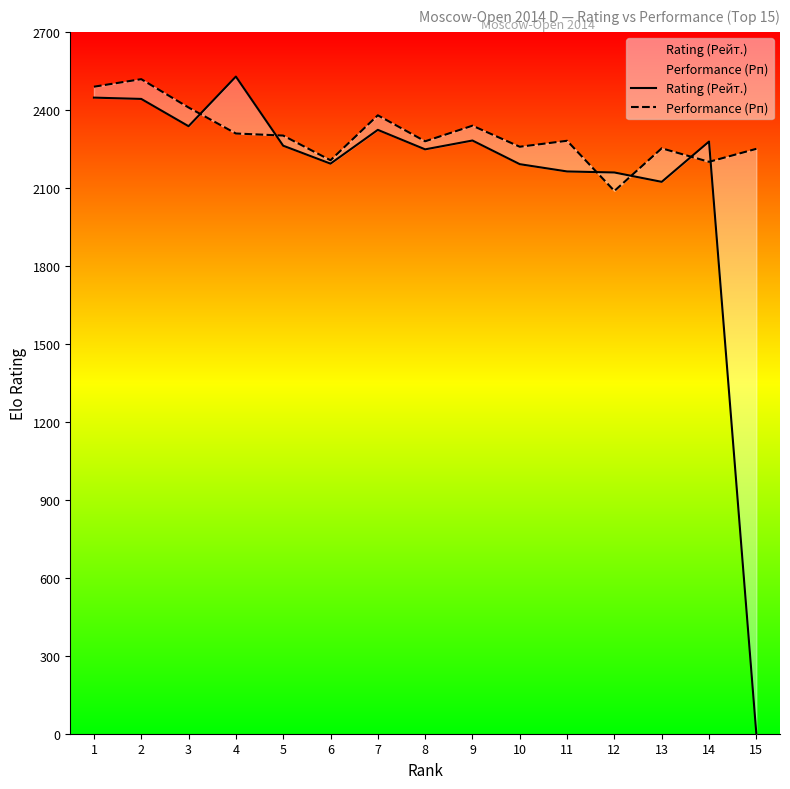

What is the minimum value for Performance (Рп)?

2088